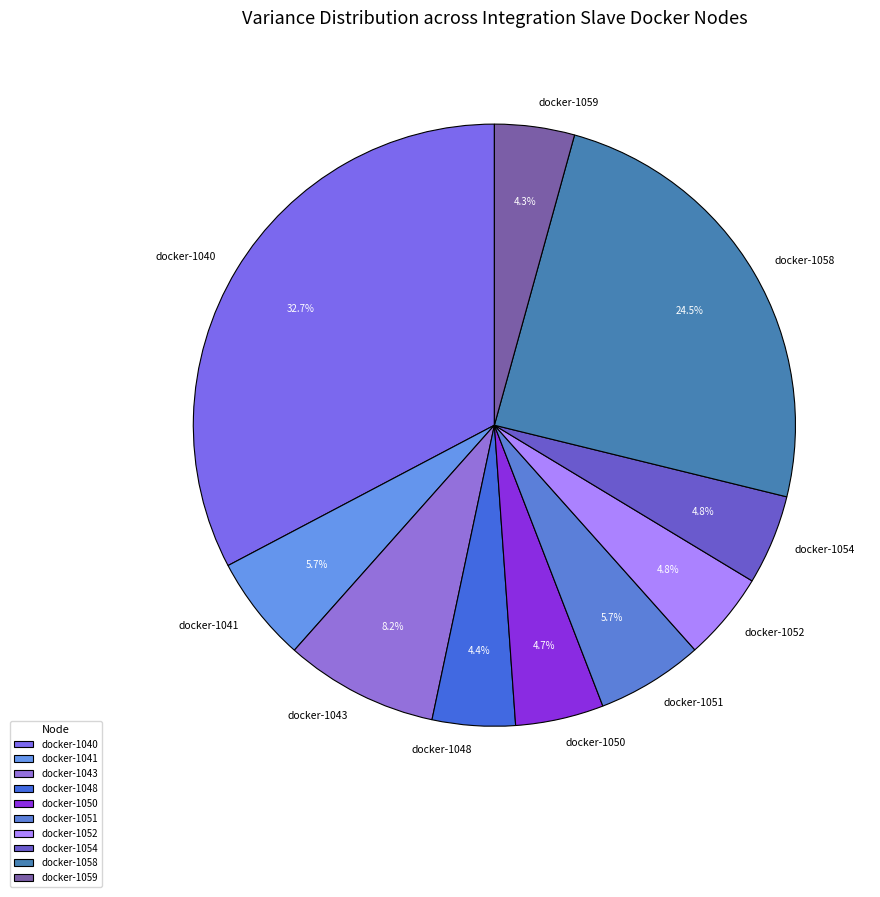

How many segments does this pie chart have?

10